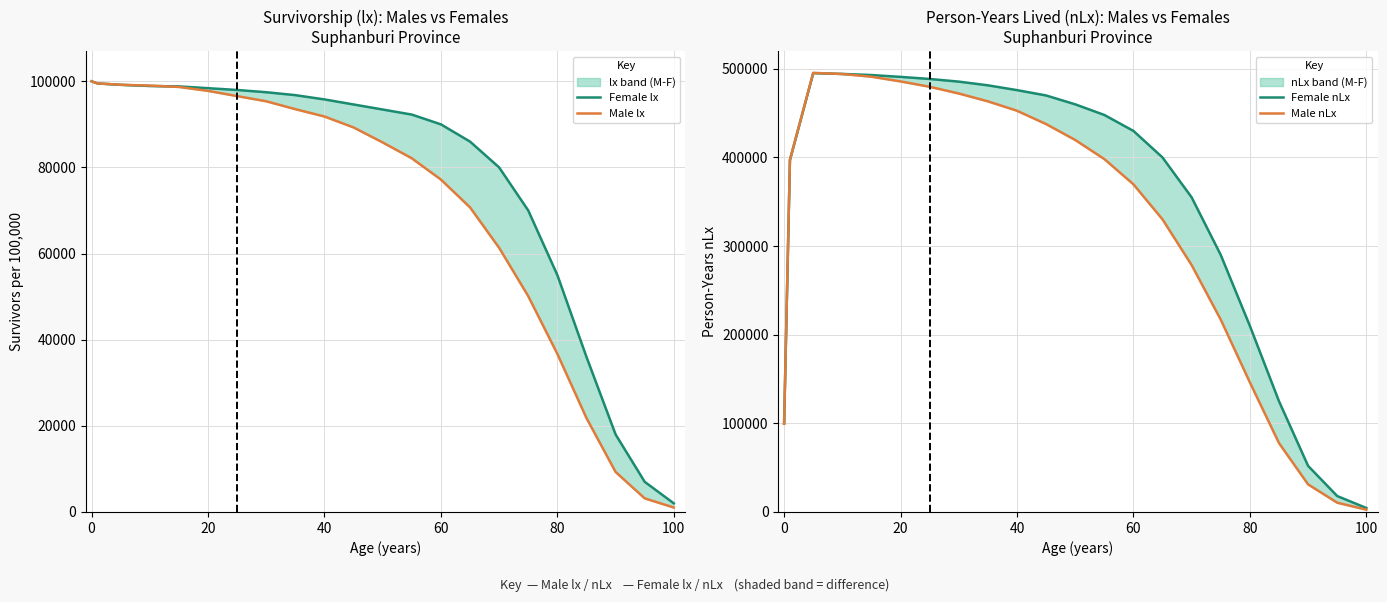

What is the highest value of the Female nLx series?

495215.7